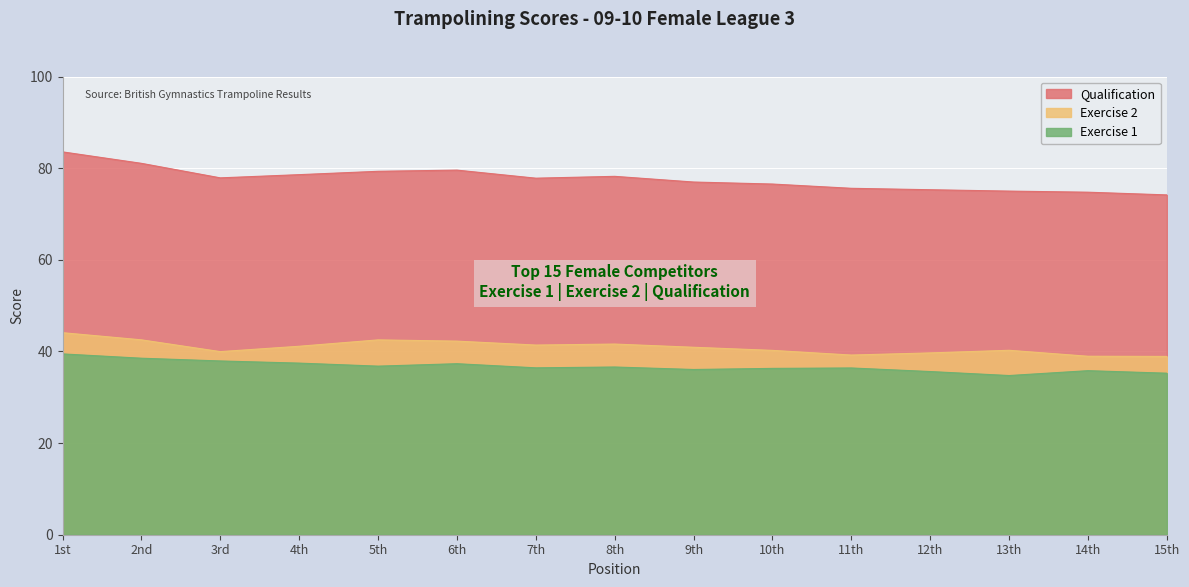

What are all the series names shown in the legend?

Qualification, Exercise 2, Exercise 1